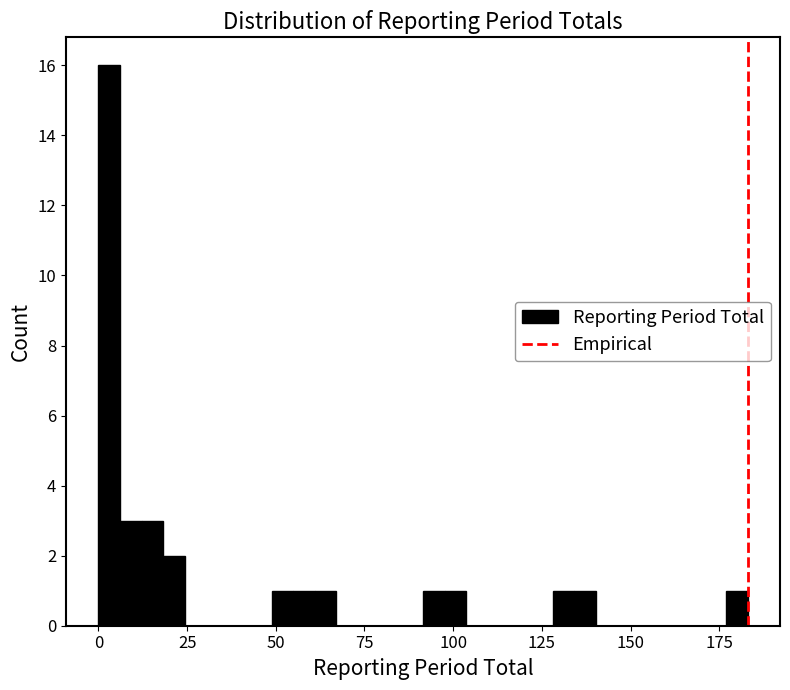

Around what value on the x-axis is the tallest bar? Give the approximate position of its centre, as read against the axis.

5